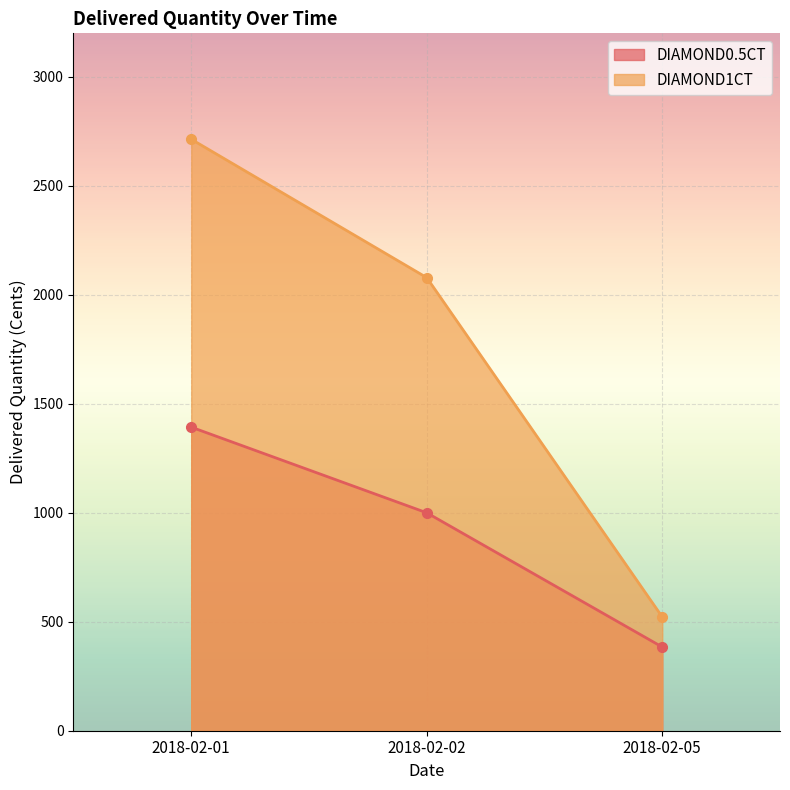

List the labels in order of DIAMOND0.5CT value, smallest first.

2018-02-05, 2018-02-02, 2018-02-01